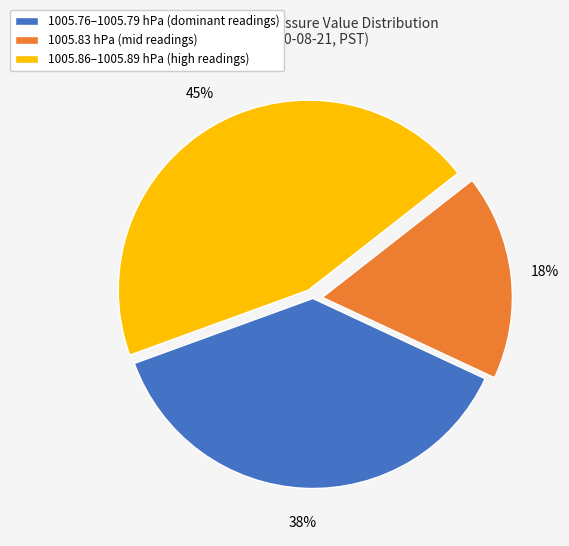

Combined, do 1005.83 hPa (mid readings) and 1005.76–1005.79 hPa (dominant readings) account for over 50%?

Yes